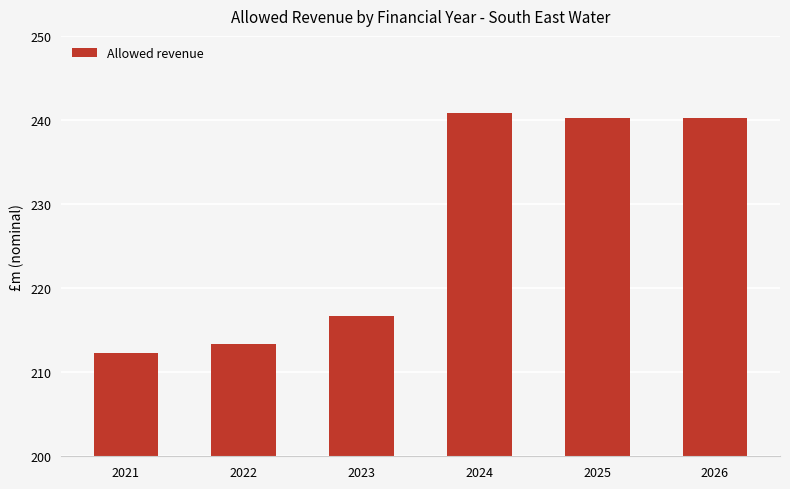

Which label corresponds to the largest value in the chart?

2024